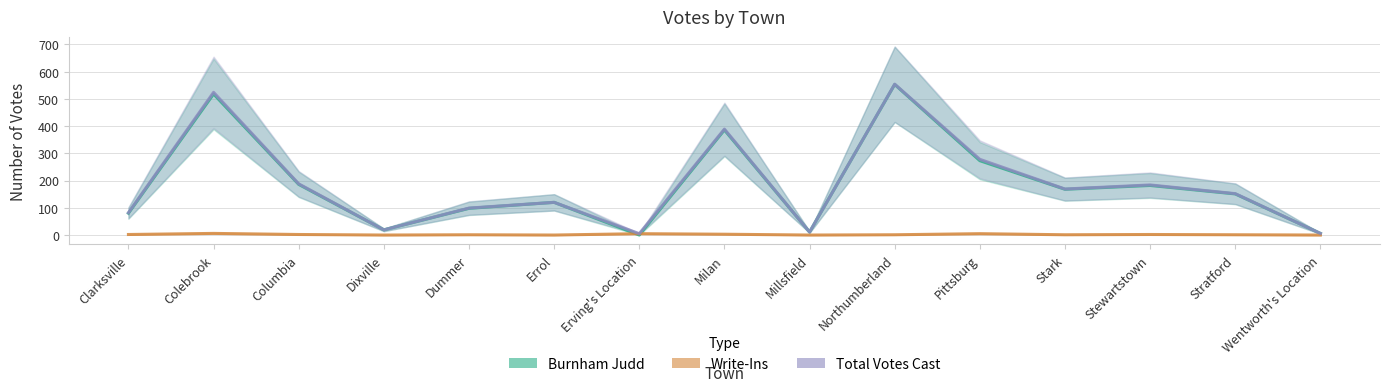

True or false: Total Votes Cast and Burnham Judd intersect in this chart.

False